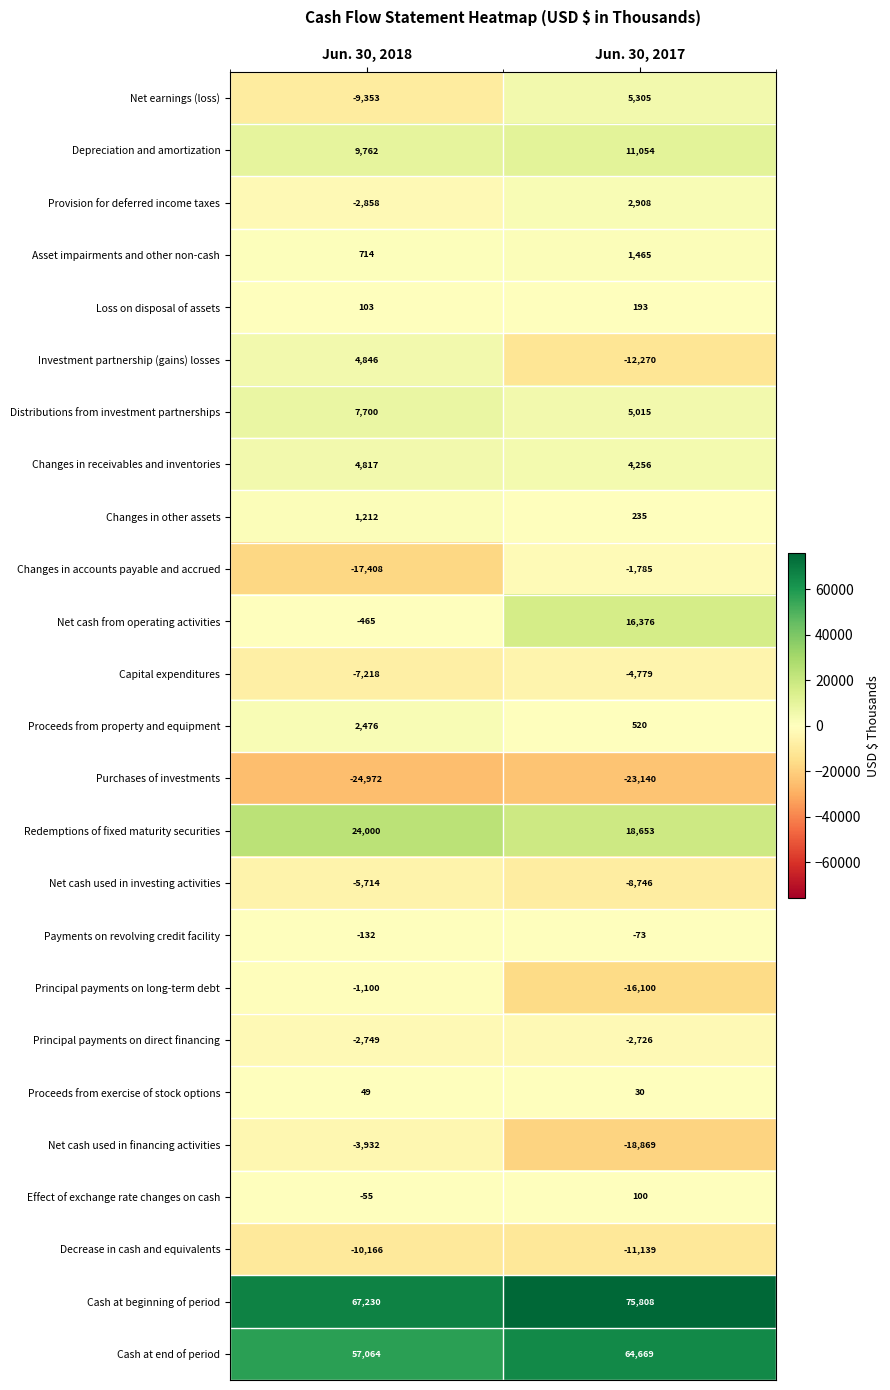

What is the total value across all series at Jun. 30, 2017?

106960